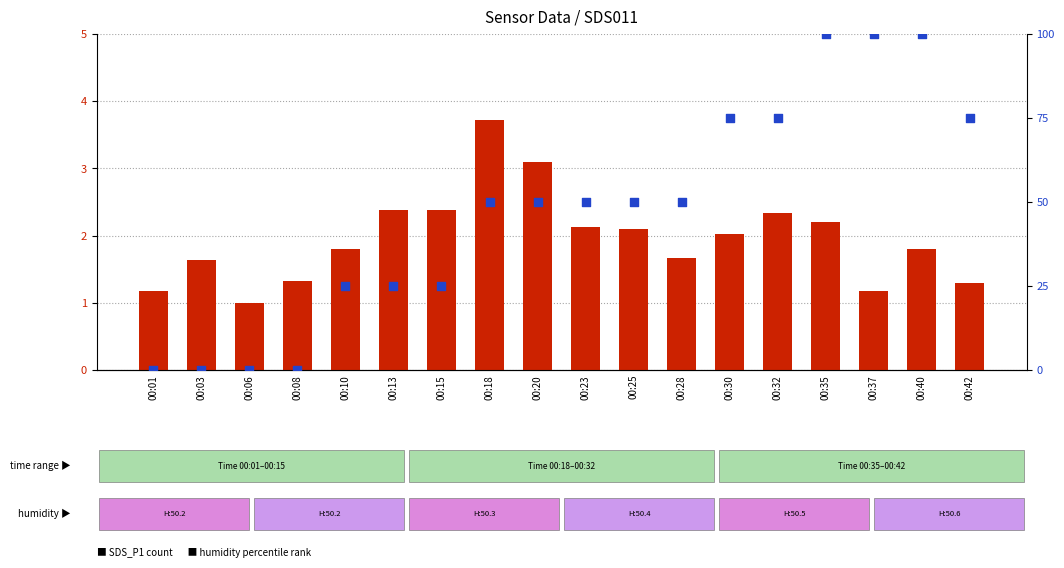

At which category is the sum across all series the highest?

00:35